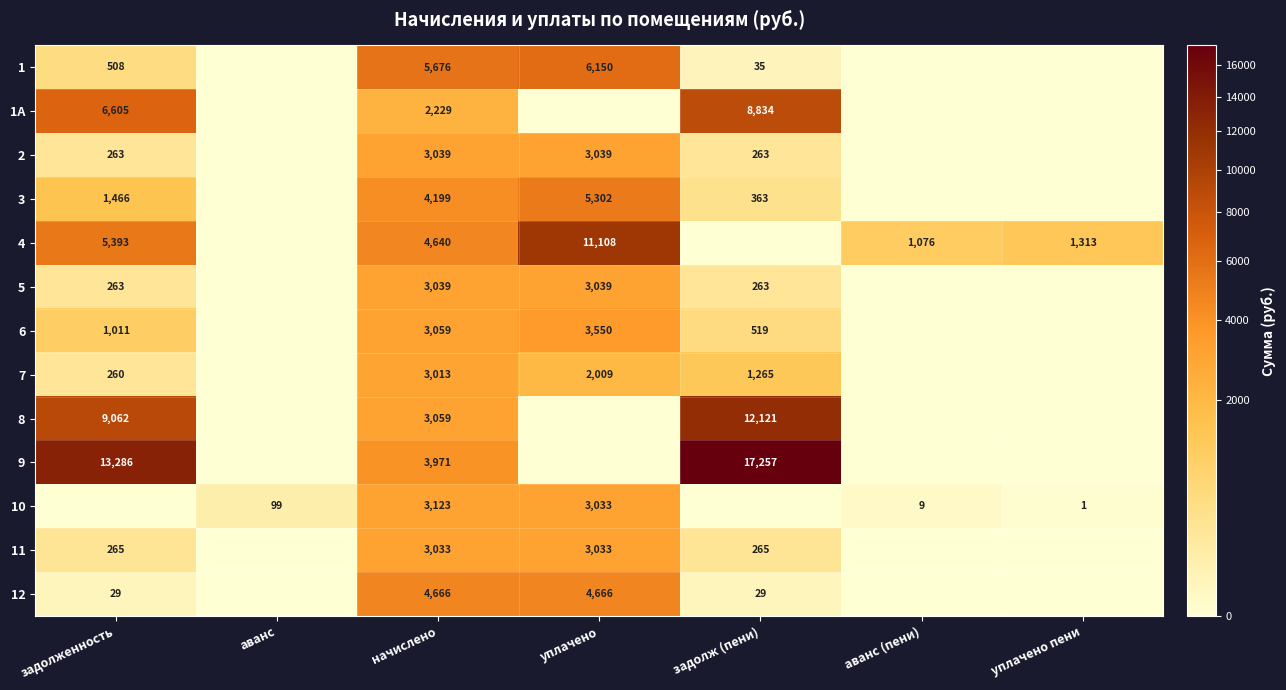

What is the spread (max minus min) of values at начислено?

3447